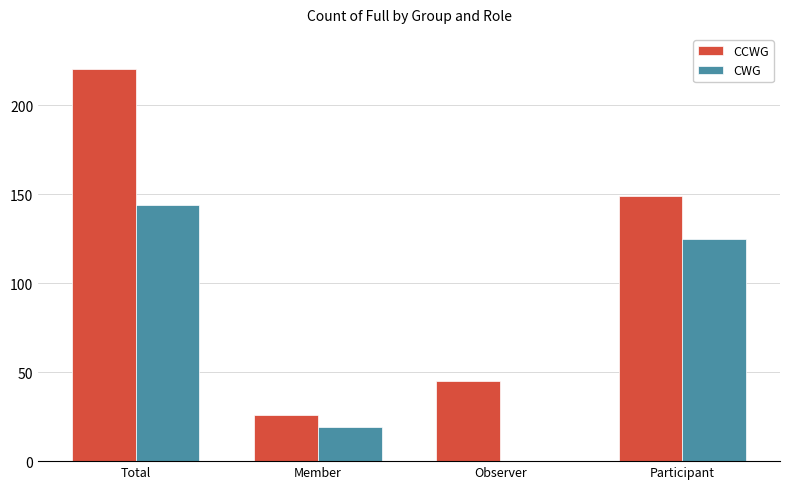

At which label does CWG first exceed 125?

Total